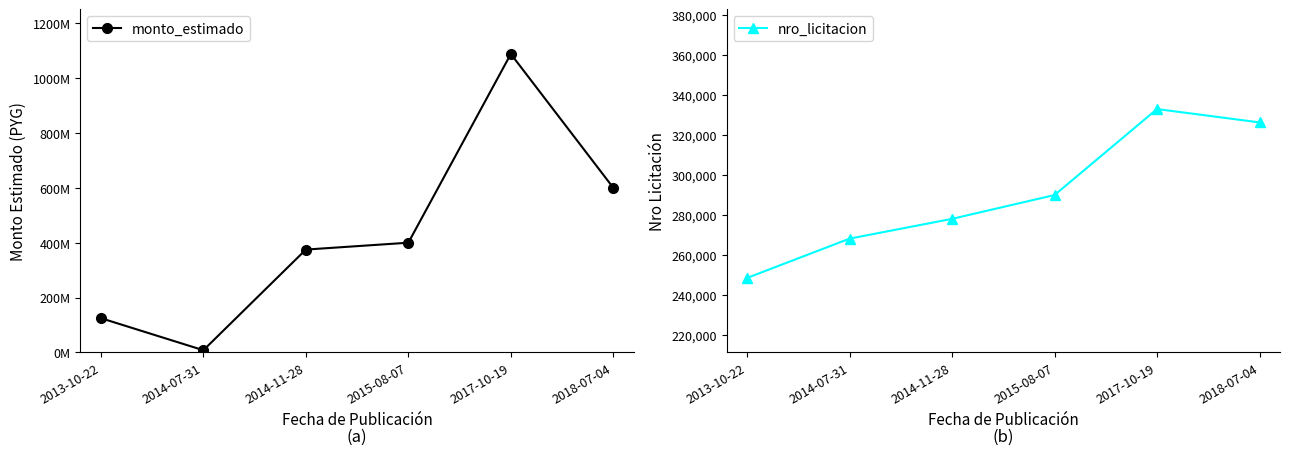

What is the difference between the maximum and minimum values in the nro_licitacion series?

84458